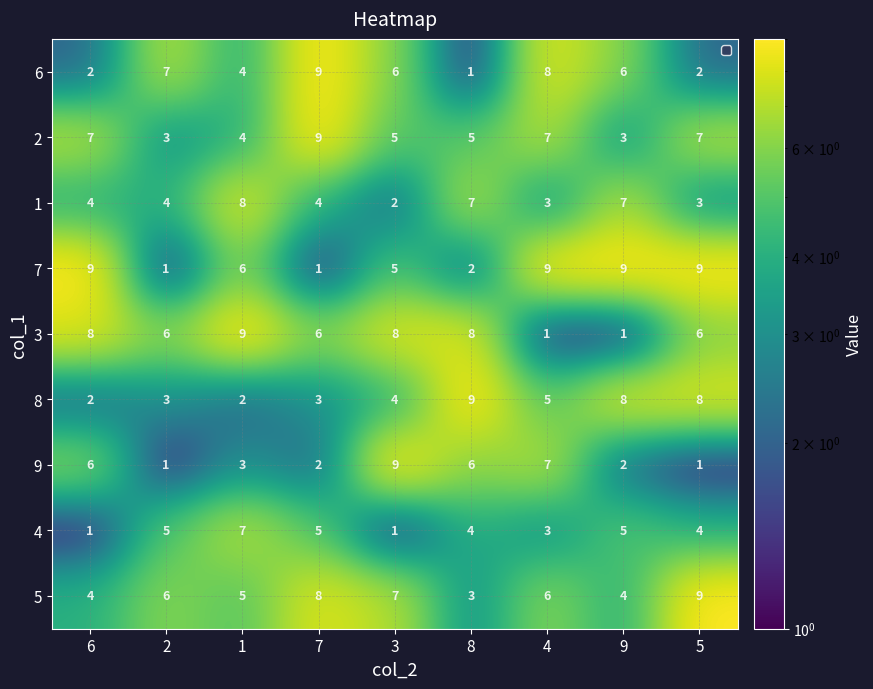

What is the maximum value shown in the chart?

9